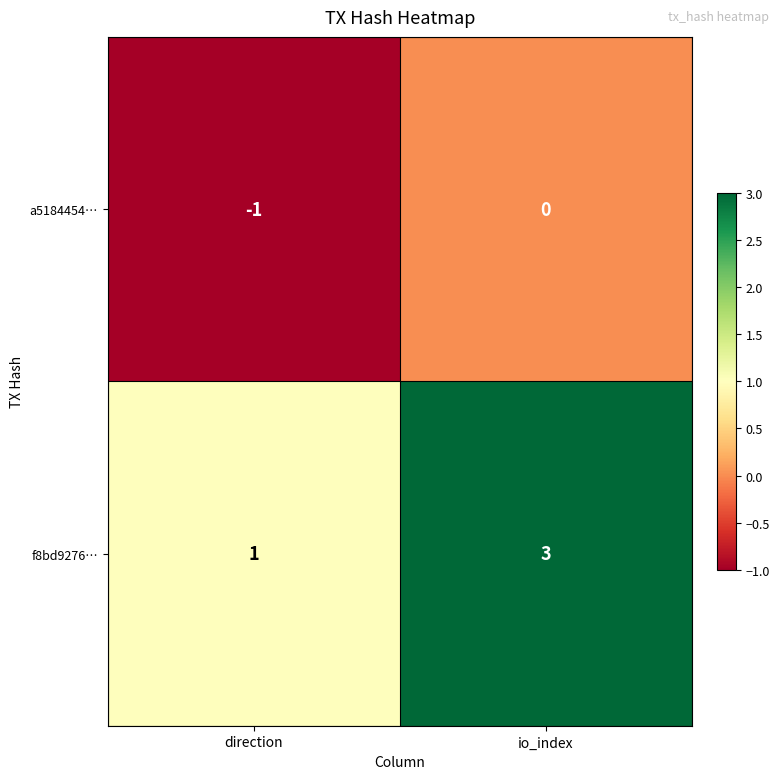

List the series in order of their peak value, highest first.

f8bd9276…, a5184454…